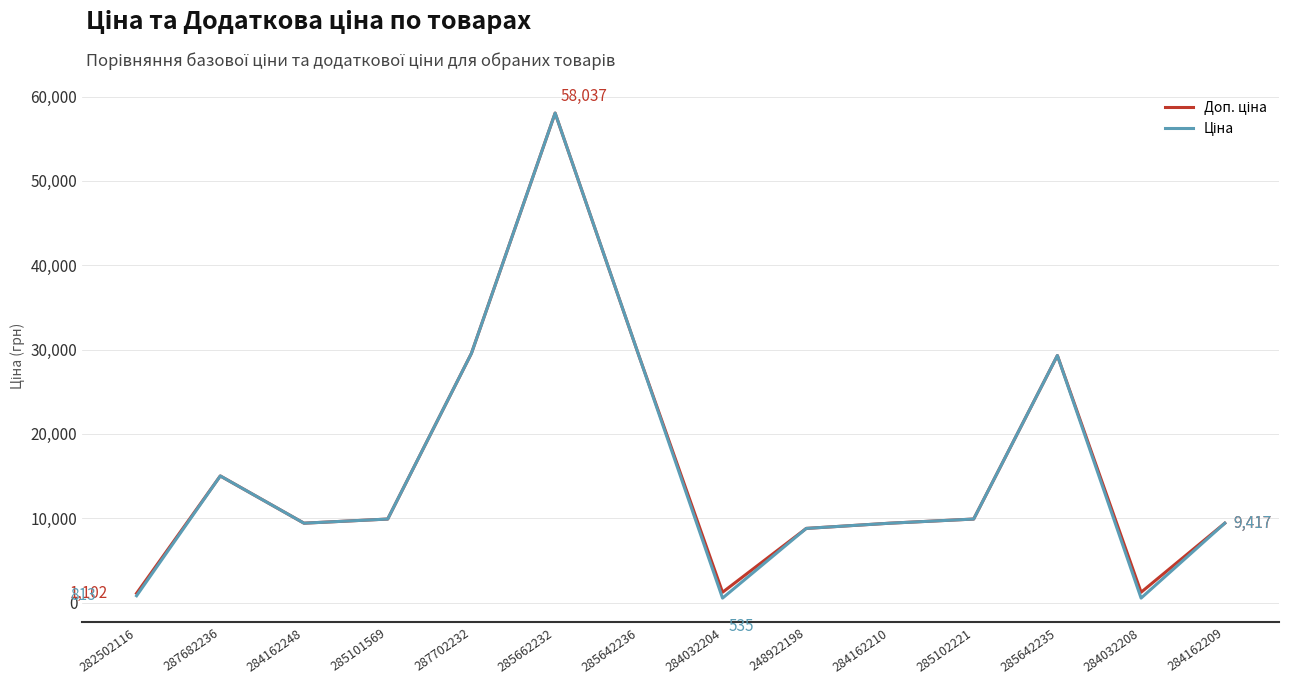

What is the maximum value shown in the chart?

58037.0